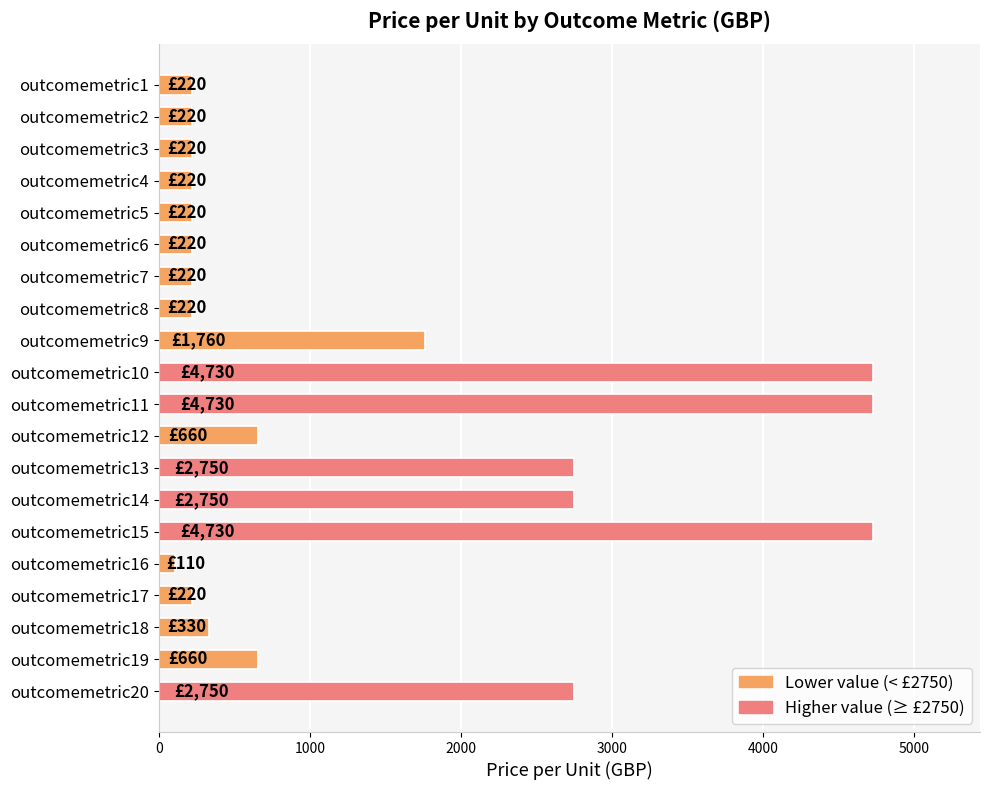

What is the difference between the second highest and minimum values?

4620